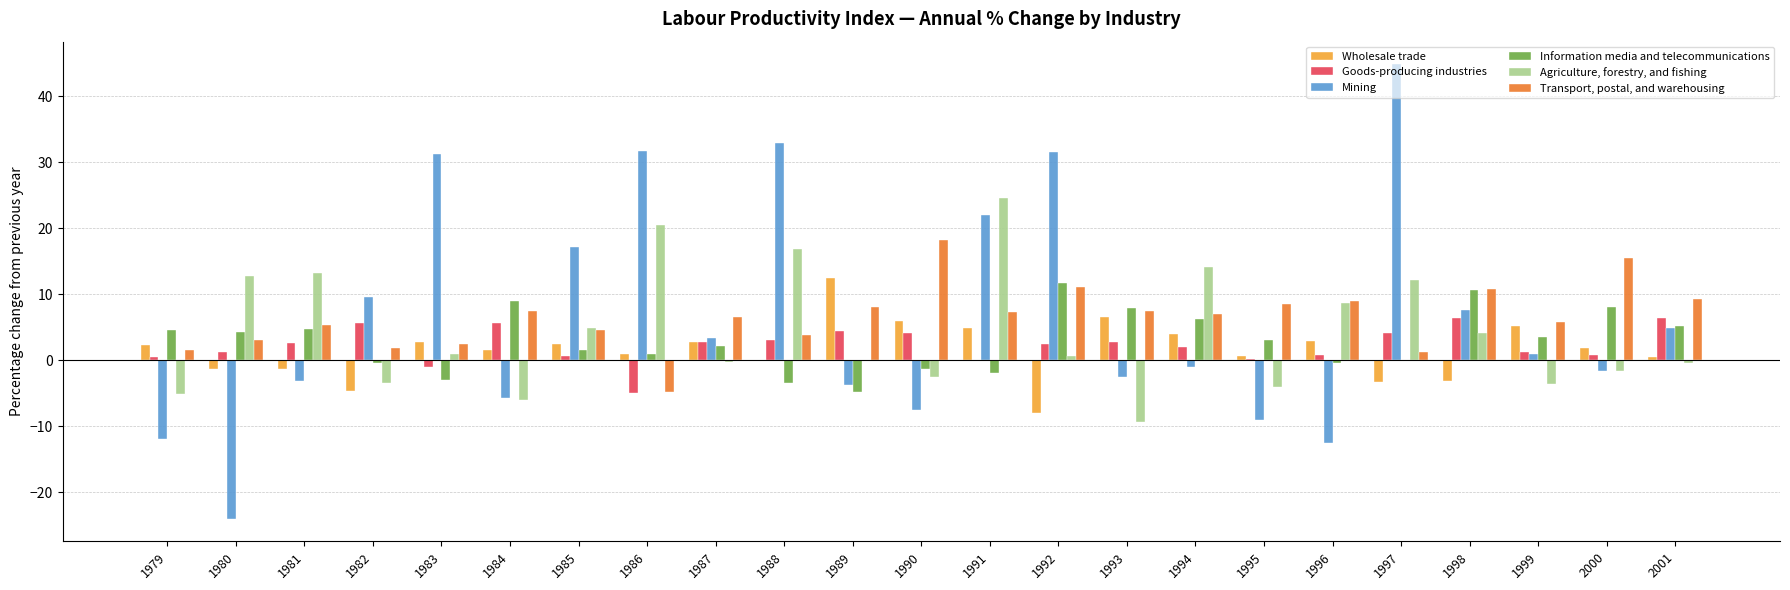

The value of Information media and telecommunications at 1979 is 4.5. True or false?

True